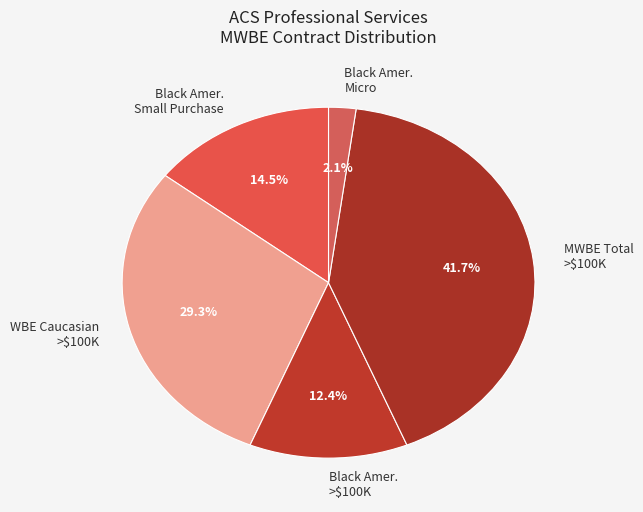

Between Black Amer. Small Purchase and Black Amer. >$100K, which is larger?

Black Amer. Small Purchase